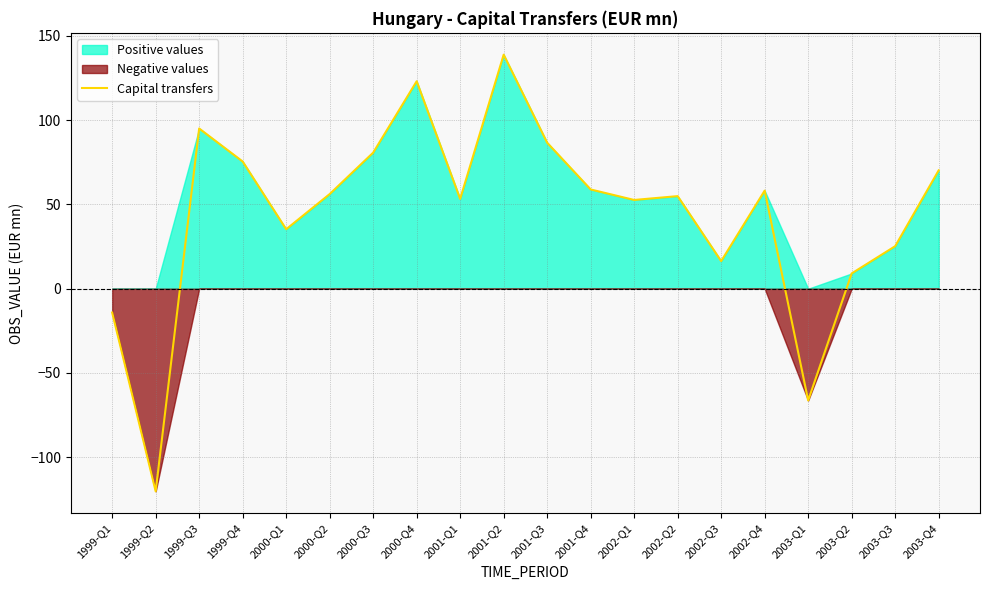

What is the value of the 6th point from the left?

56.1